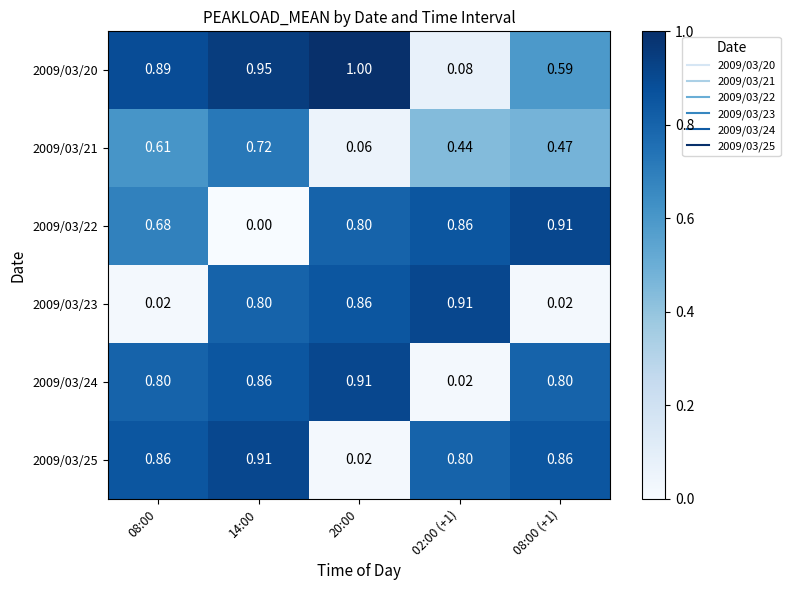

Is the value of 2009/03/24 at 20:00 greater than the value of 2009/03/23 at 08:00?

Yes